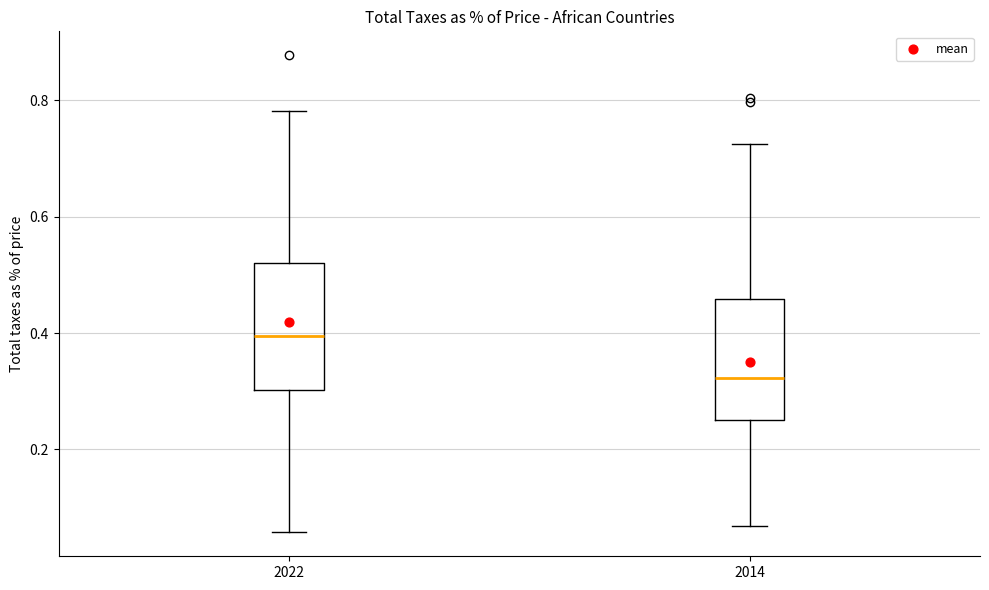

Reading left to right, read every box against the y-axis: the position of its median line, the range the box covers, and the ends of its whiskers. The values are not printed on the chart, so give them approximately, as read against the axis.

2022: median 0.40, box 0.30 to 0.52, whiskers 0.06 to 0.78
2014: median 0.32, box 0.26 to 0.46, whiskers 0.06 to 0.72